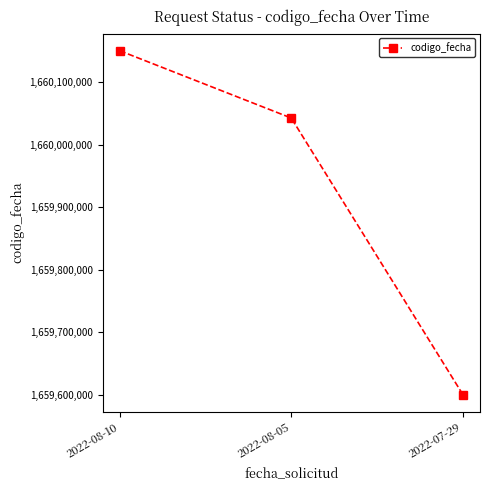

What is the change in value from 2022-08-10 to 2022-07-29?

-549175